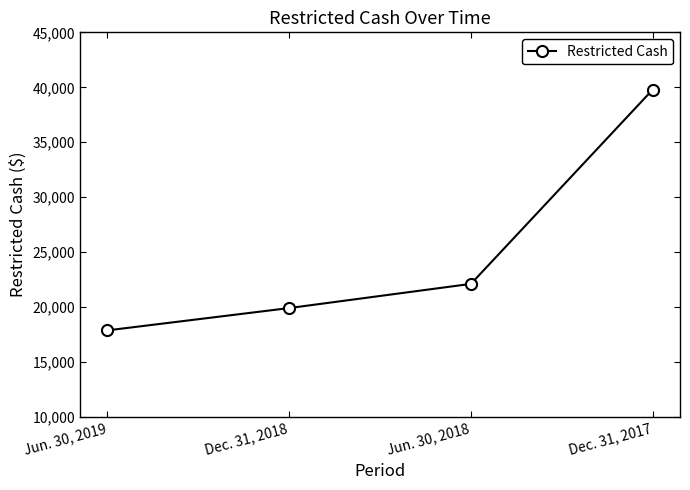

Reading left to right, list all the values displayed in this chart.

Jun. 30, 2019=17892	Dec. 31, 2018=19921	Jun. 30, 2018=22121	Dec. 31, 2017=39792